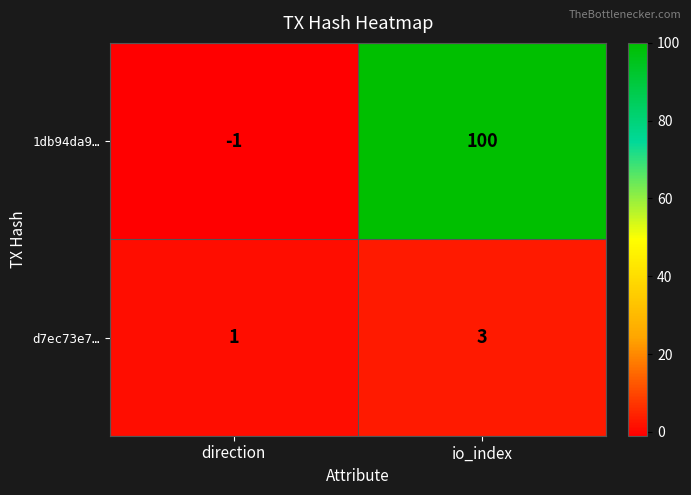

Reading right to left, what are all the values shown in this chart?

1db94da9…: io_index=100	direction=-1
d7ec73e7…: io_index=3	direction=1